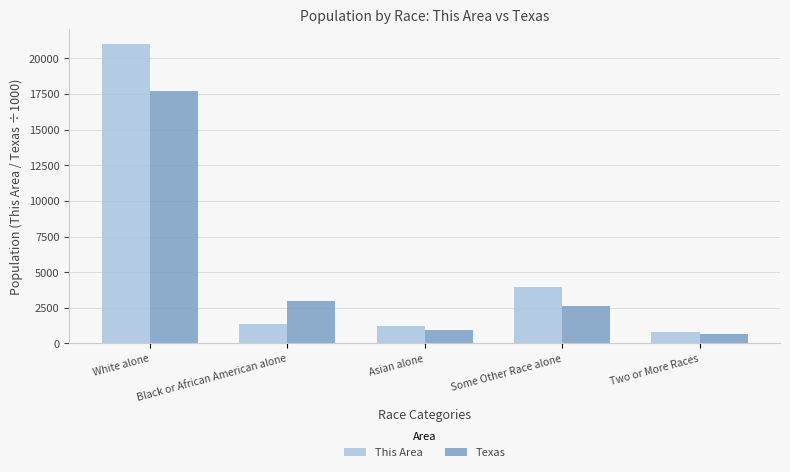

What position from the right is Black or African American alone?

4